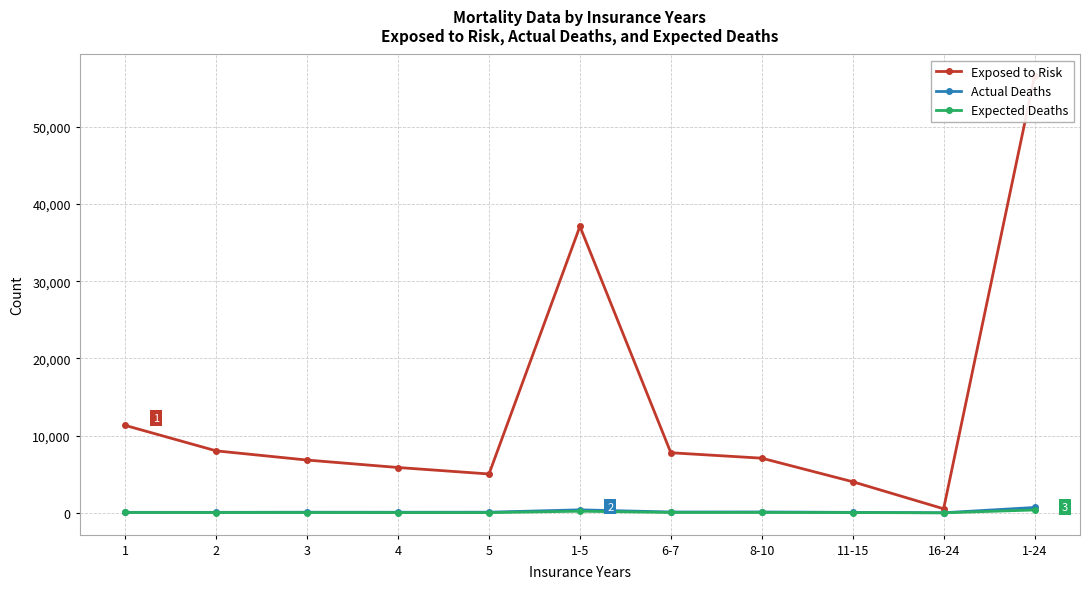

Reading right to left, extract all data points from this chart.

Exposed to Risk: 1-24=56534.0	16-24=529.0	11-15=4033.0	8-10=7083.0	6-7=7785.0	1-5=37104.0	5=5037.0	4=5875.0	3=6839.0	2=8030.0	1=11323.0
Actual Deaths: 1-24=698.0	16-24=14.0	11-15=63.0	8-10=117.0	6-7=113.0	1-5=391.0	5=88.0	4=79.0	3=87.0	2=67.0	1=70.0
Expected Deaths: 1-24=374.4	16-24=7.5	11-15=39.8	8-10=57.4	6-7=56.5	1-5=213.3	5=34.8	4=38.5	3=42.8	2=47.5	1=49.8